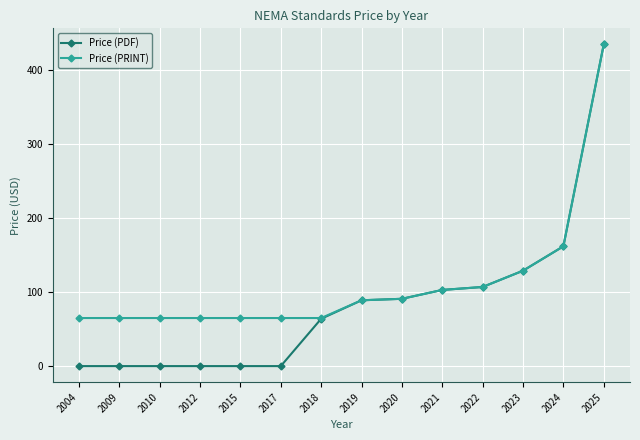

Rank the series by their average value, from lowest to highest.

Price (PDF), Price (PRINT)